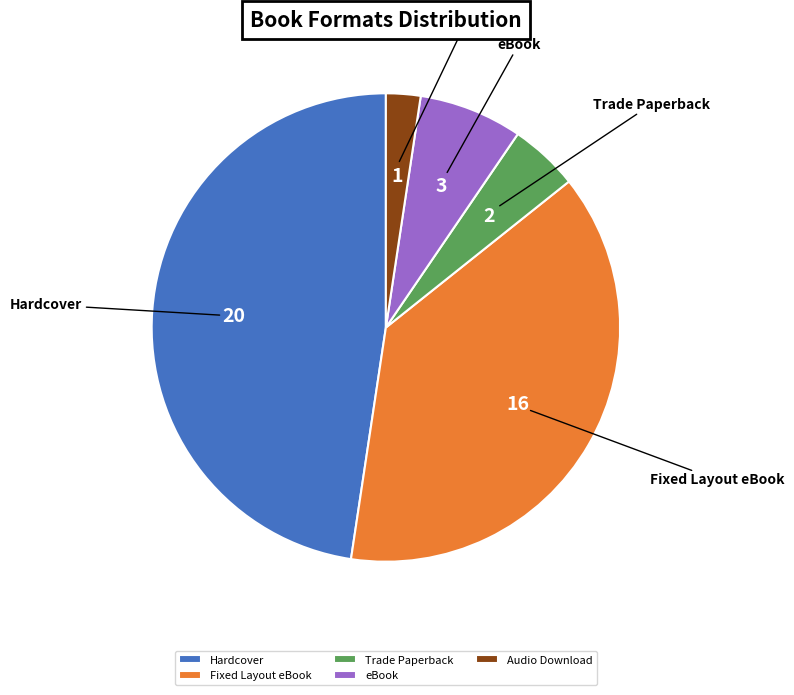

Which category has the biggest portion of the pie?

Hardcover